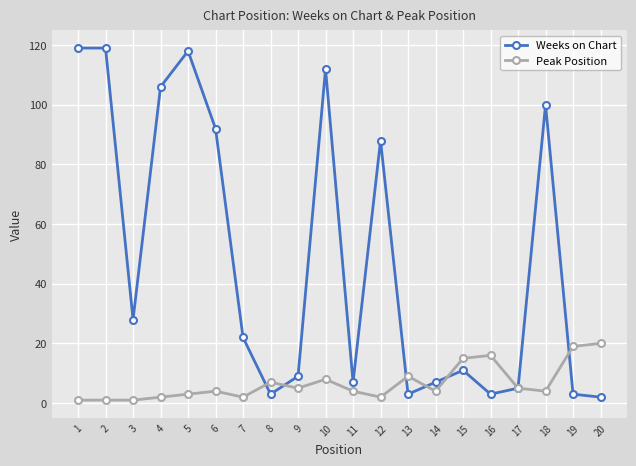

The value of Peak Position at 8 is 7. True or false?

True